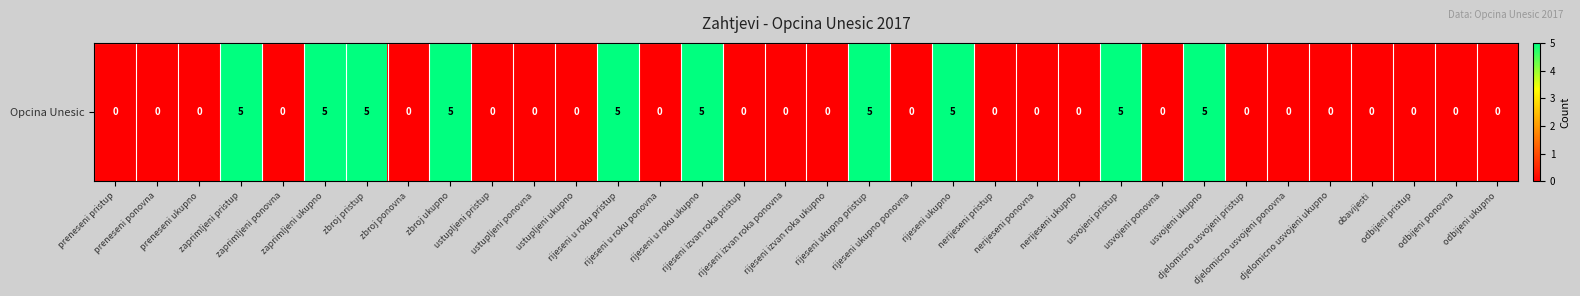

What is the difference between the second highest and minimum values?

5